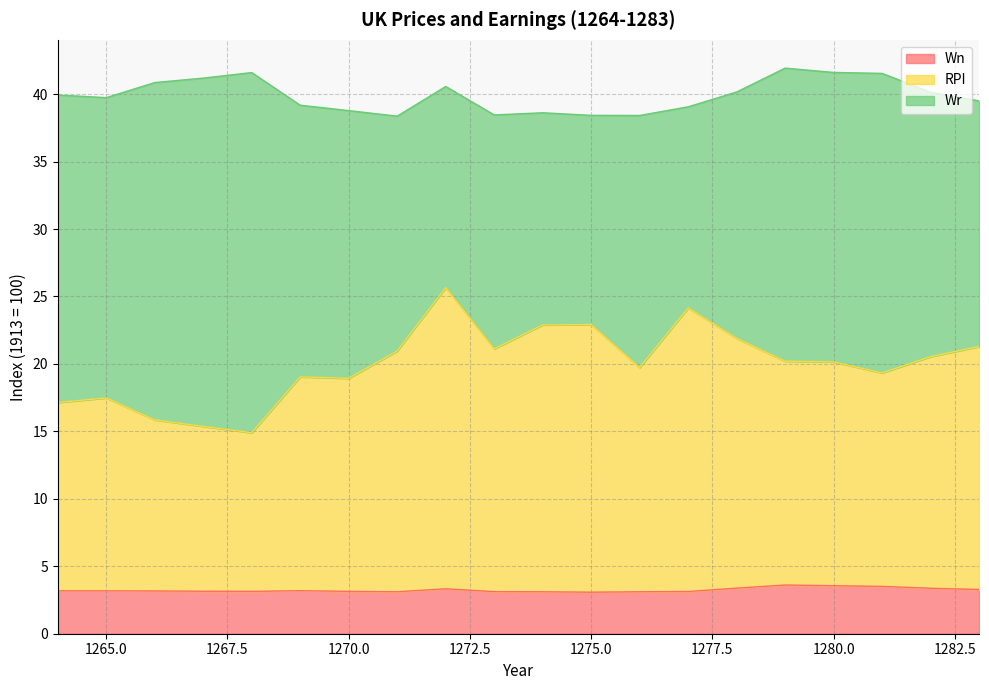

What is the minimum value for Wn?

3.1